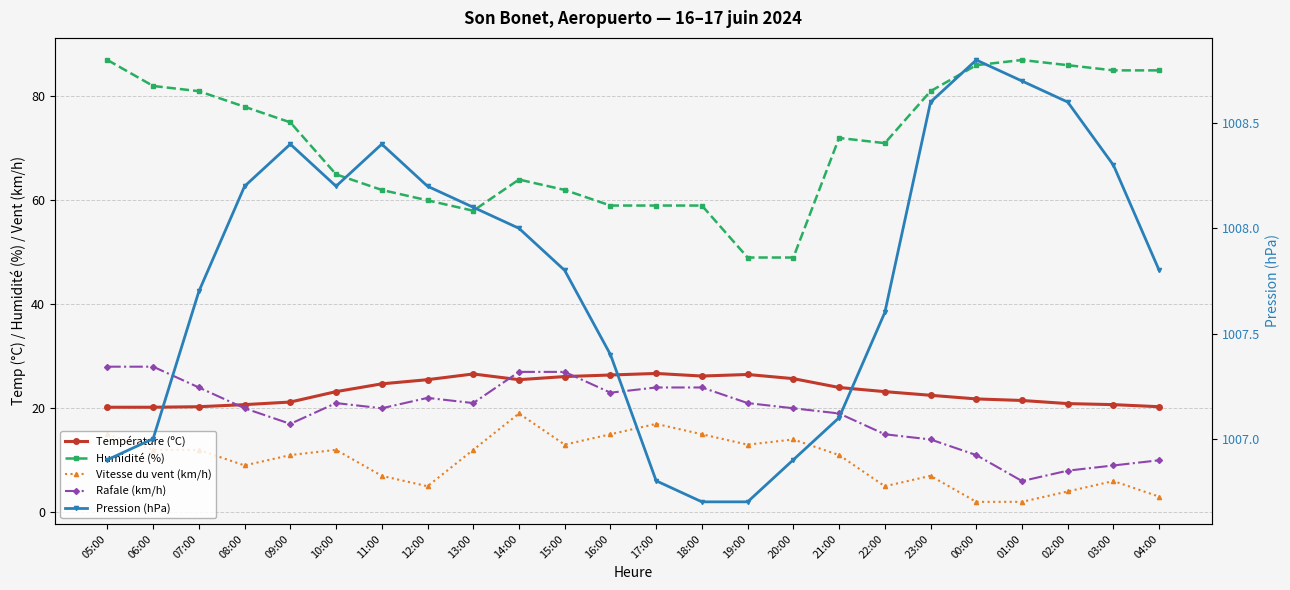

What is the label of the 23rd point from the left?

03:00